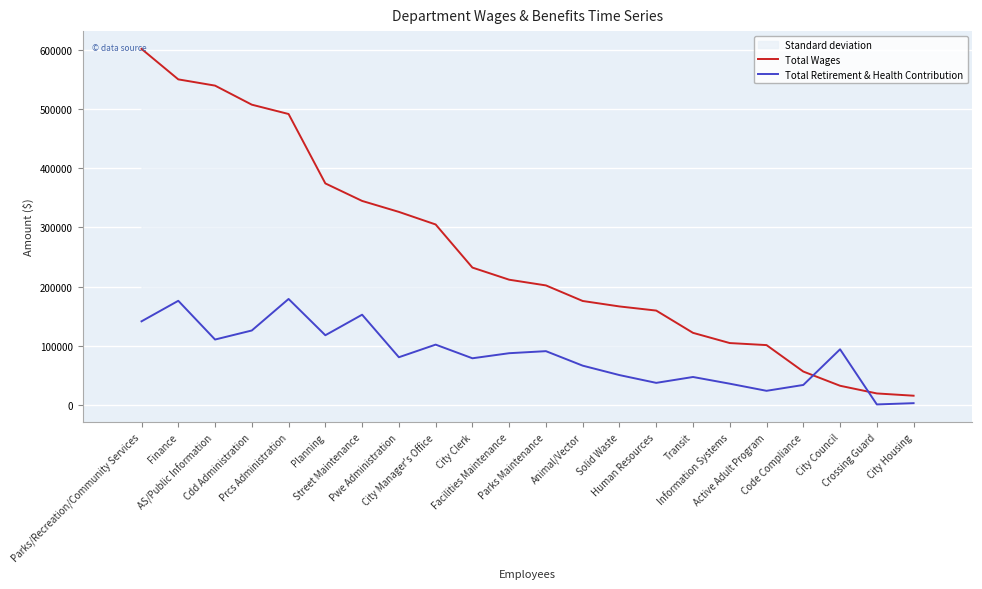

What are all the series names shown in the legend?

Total Wages, Total Retirement & Health Contribution